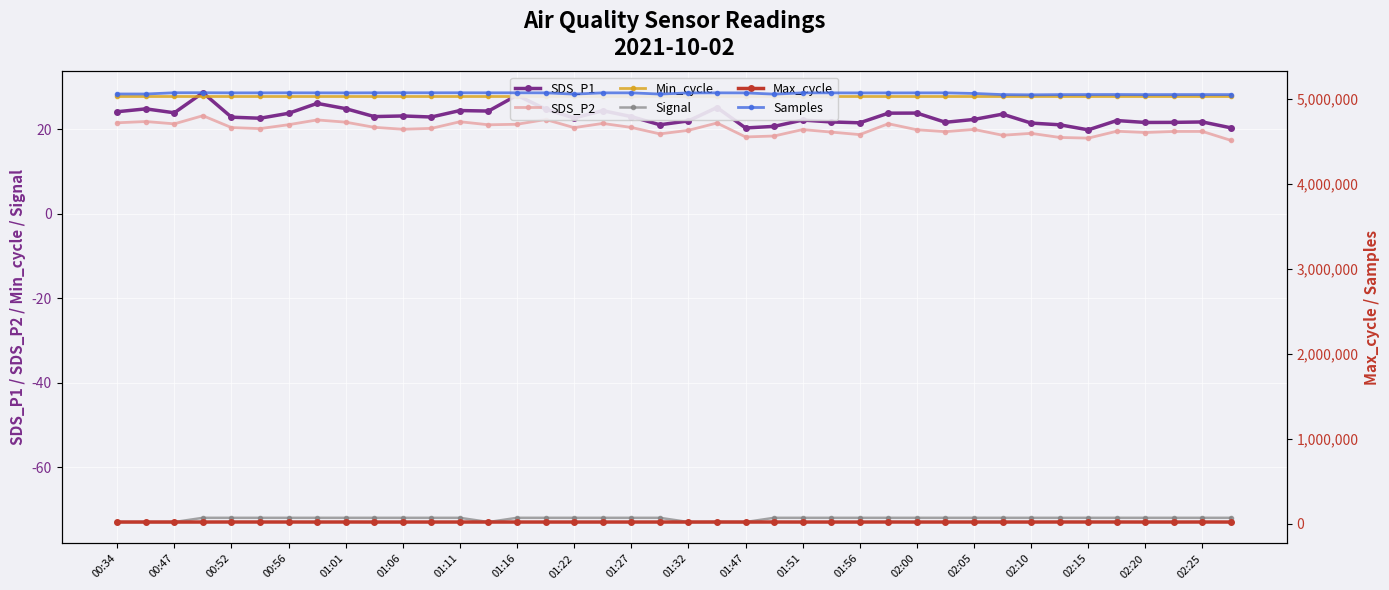

True or false: Signal and SDS_P1 intersect in this chart.

False